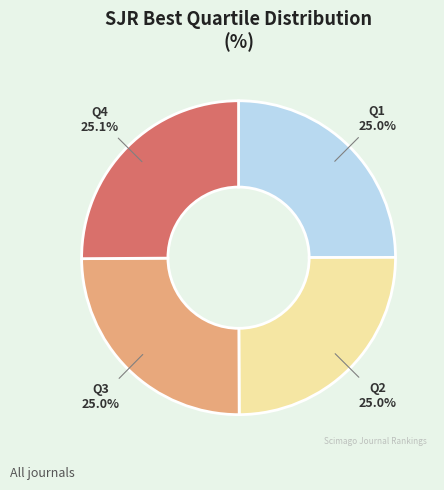

How many segments does this pie chart have?

4